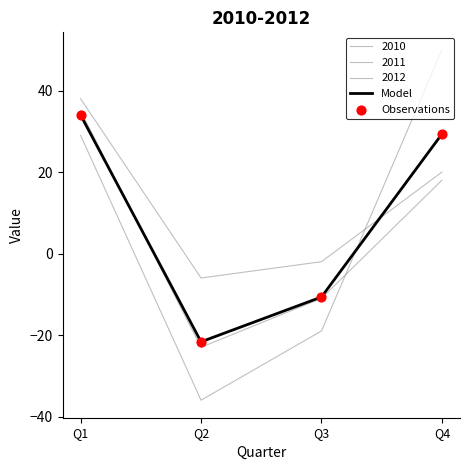

Does the chart have visible grid lines?

No